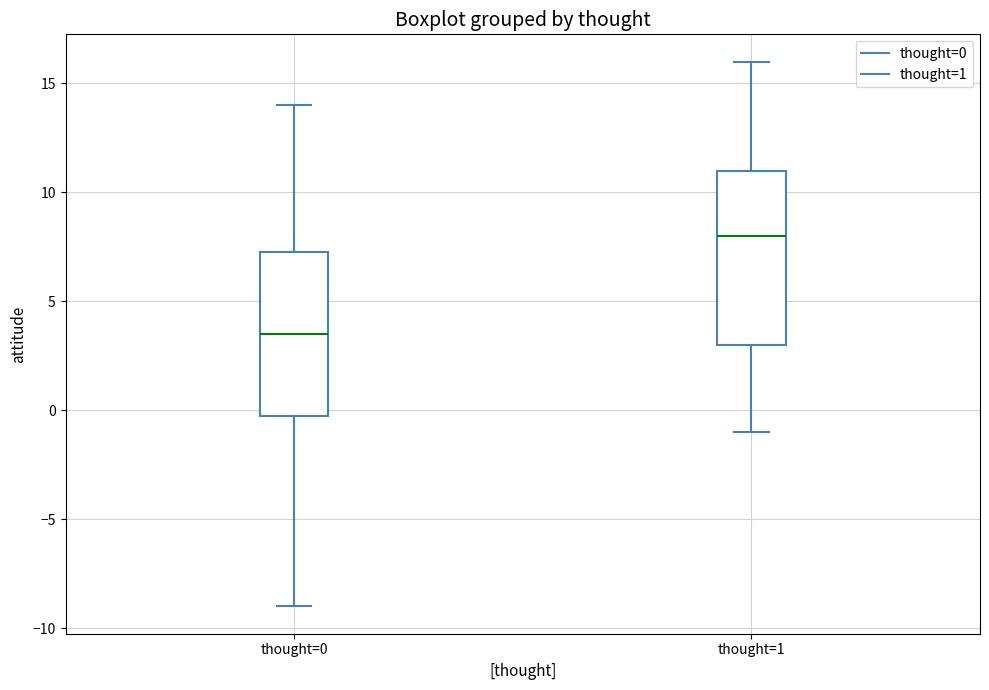

Which box's median line is the lowest?

thought=0